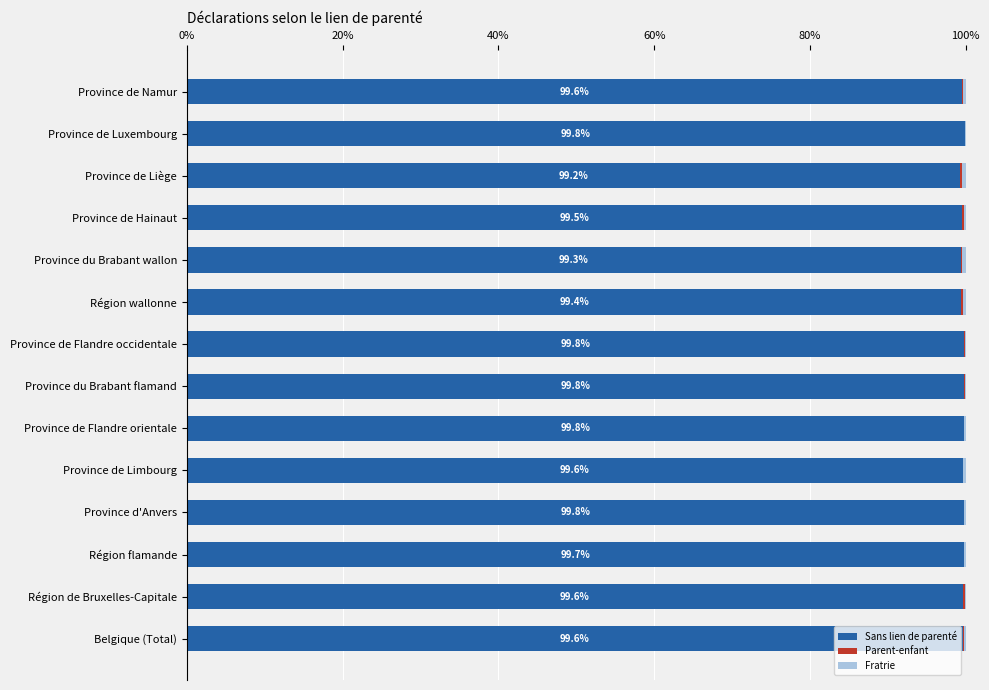

What is the sum of all Sans lien de parenté values?

1394.6